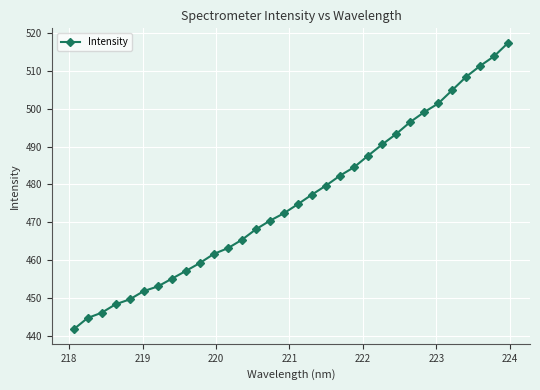

Reading left to right, transcribe all the data shown in this chart.

441.7	444.7	446.1	448.3	449.6	451.8	453.0	455.1	457.1	459.2	461.7	463.2	465.4	468.2	470.4	472.4	474.8	477.3	479.7	482.4	484.6	487.6	490.6	493.4	496.5	499.1	501.4	504.9	508.5	511.4	513.9	517.5